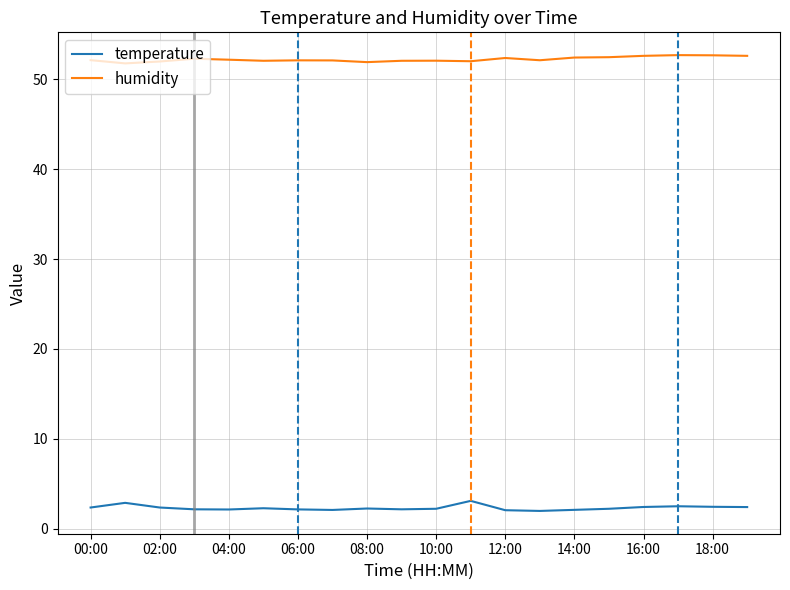

List the series in order of their overall mean, lowest first.

temperature, humidity